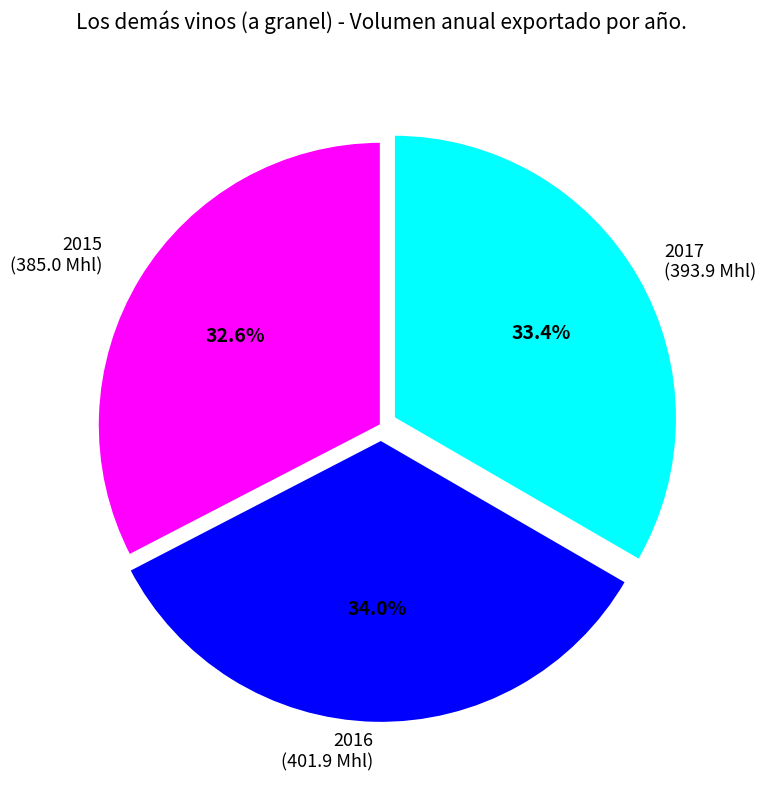

What is the smallest slice in the pie chart?

2015